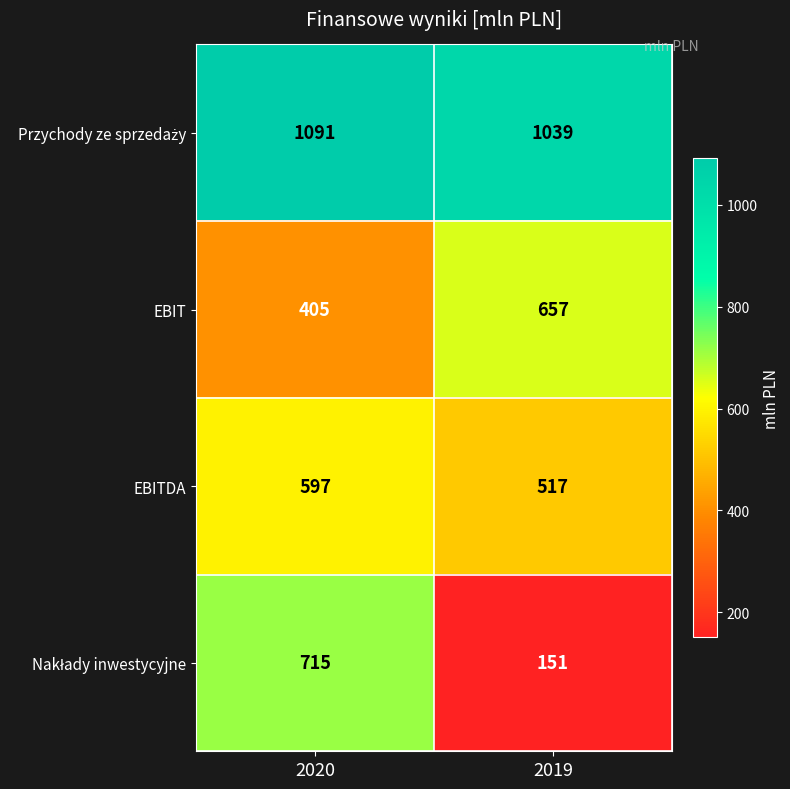

The EBIT series shows 405 at 2020. True or false?

True